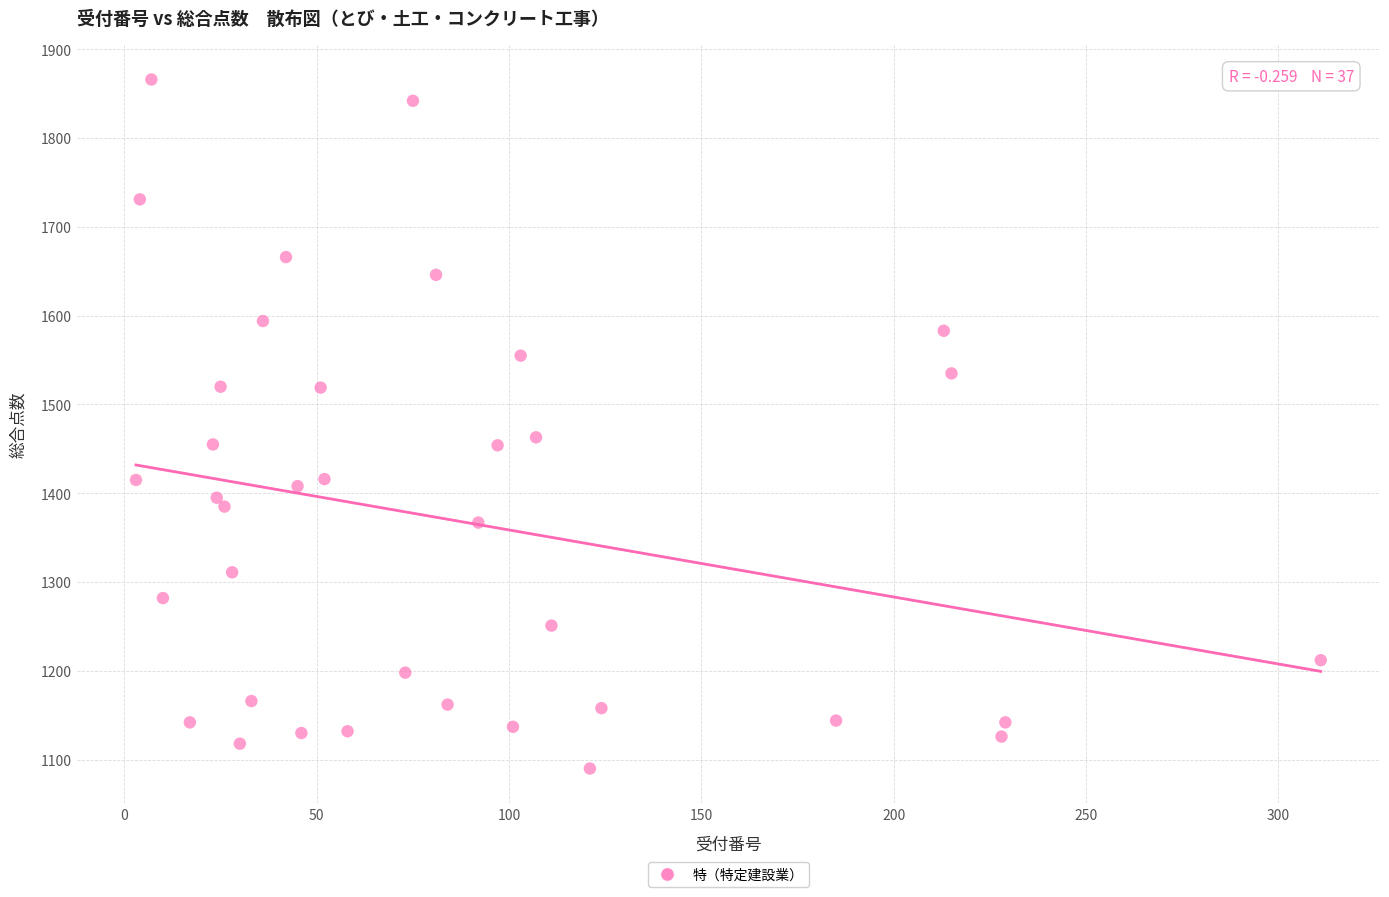

What is the range of Y values (max minus min)?

776